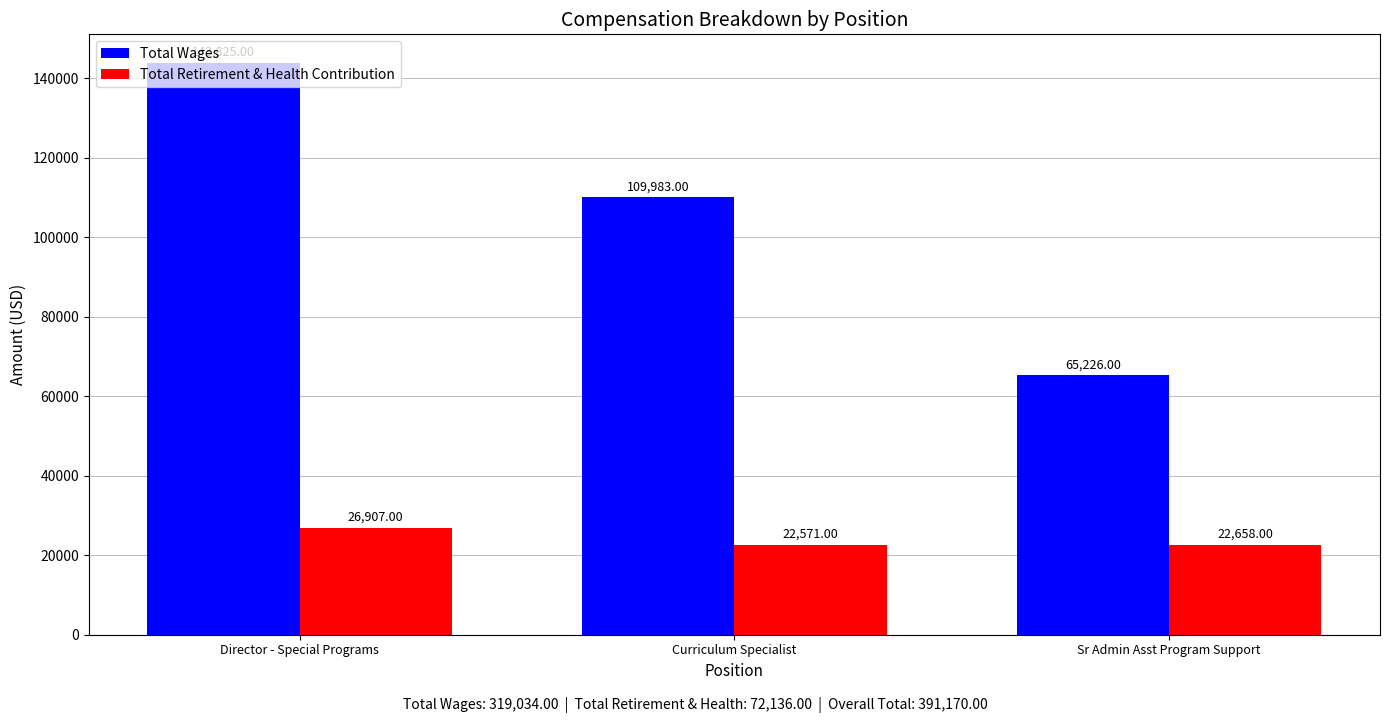

Between Director - Special Programs and Curriculum Specialist, which series saw the biggest shift?

Total Wages